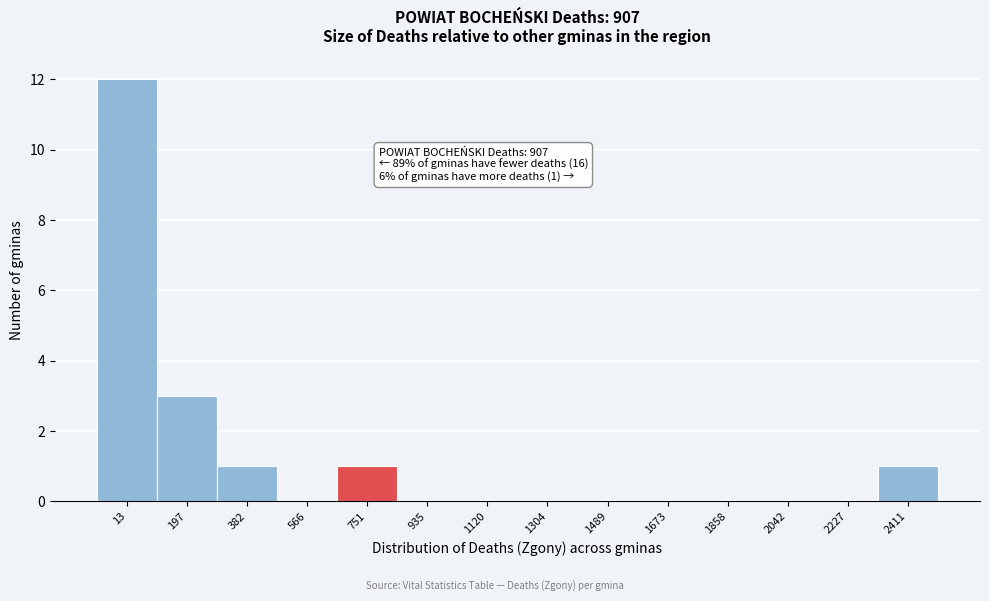

Reading left to right, what are all the values shown in this chart?

13=12	197=3	382=1	566=0	751=1	935=0	1120=0	1304=0	1489=0	1673=0	1858=0	2042=0	2227=0	2411=1